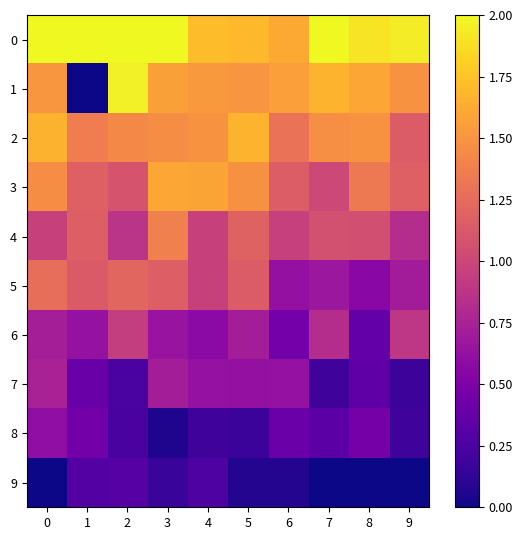

What is the spread (max minus min) of values at 8?

1.9